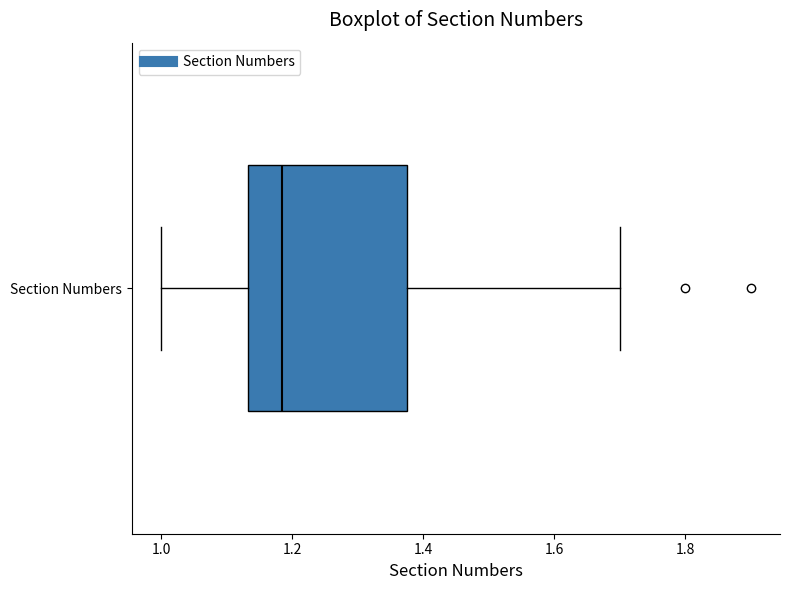

Transcribe this box plot: give where the median line is, the range the box spans, and where the two whiskers end, as read against the x-axis. The values are not printed on the chart, so give them approximately, as read against the axis.

median 1.18, box 1.14 to 1.38, whiskers 1.00 to 1.70